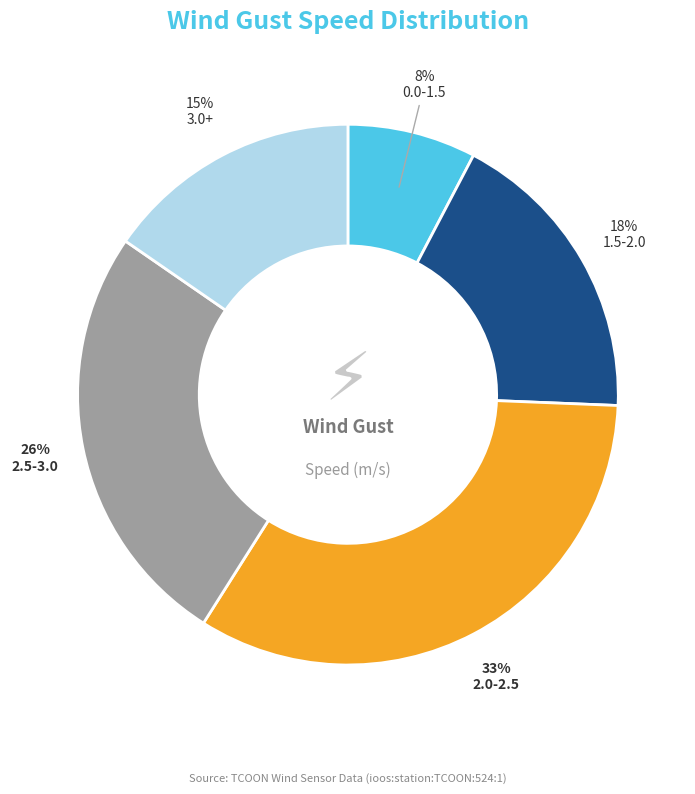

Combined, do 3.0+ and 2.0-2.5 account for over 50%?

No